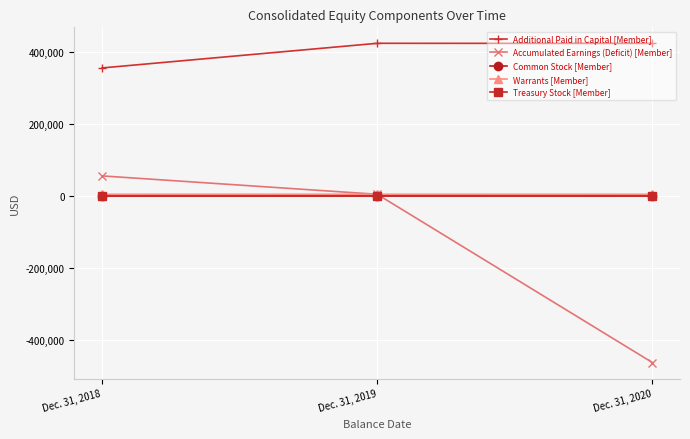

How many distinct data groups are displayed?

5